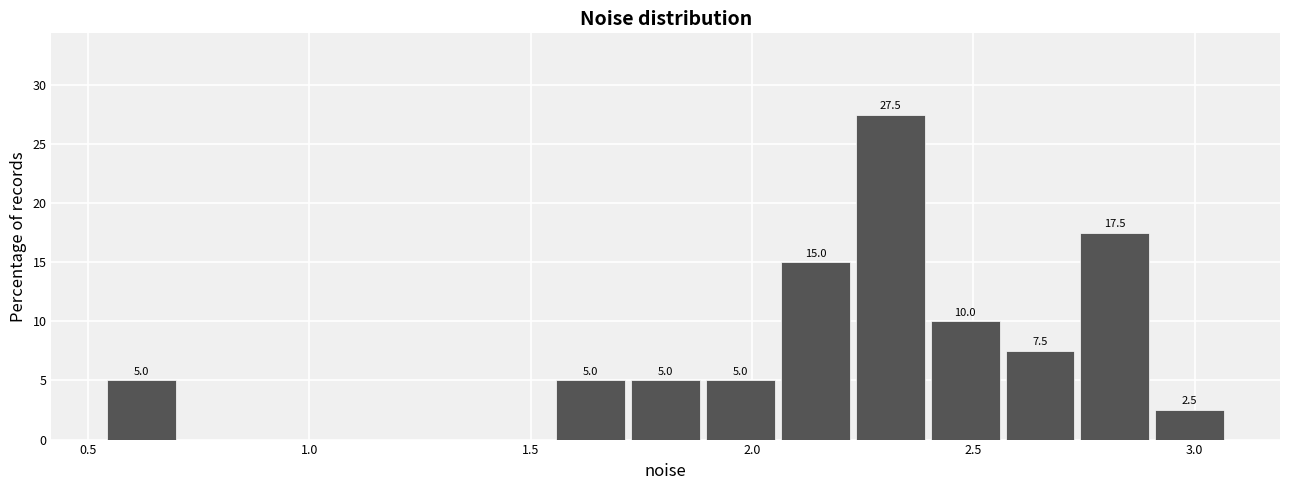

Read against the x-axis, roughly where is the centre of the tallest bar?

2.30